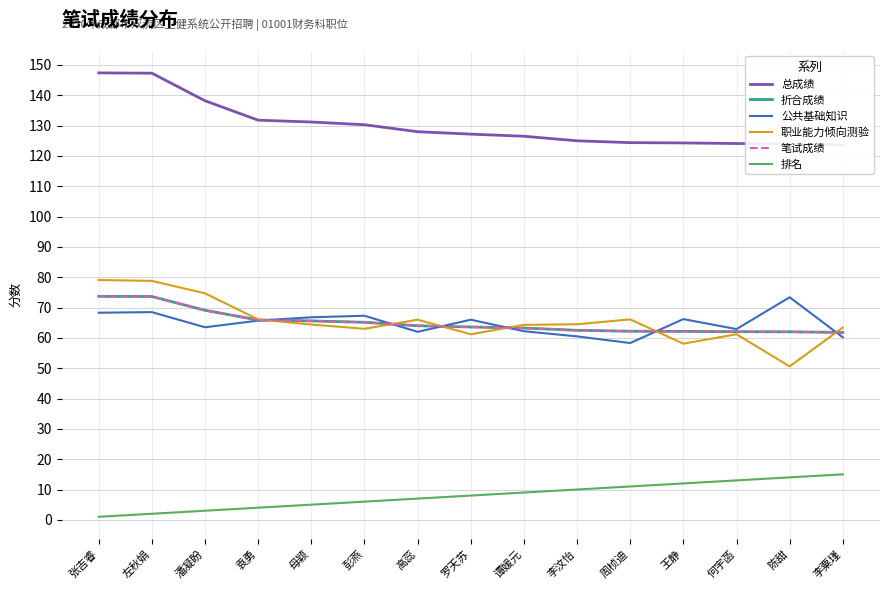

Is it true that 折合成绩 equals 93.0 at 母颖?

False